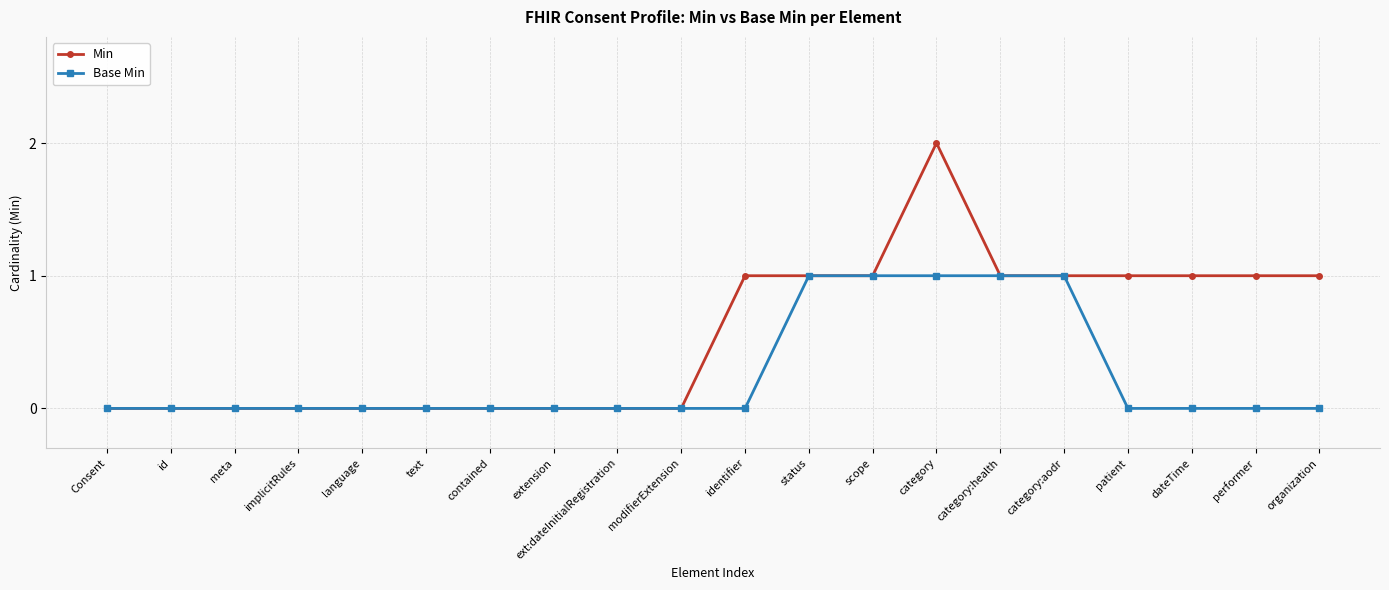

Rank the series by their maximum value, from highest to lowest.

Min, Base Min